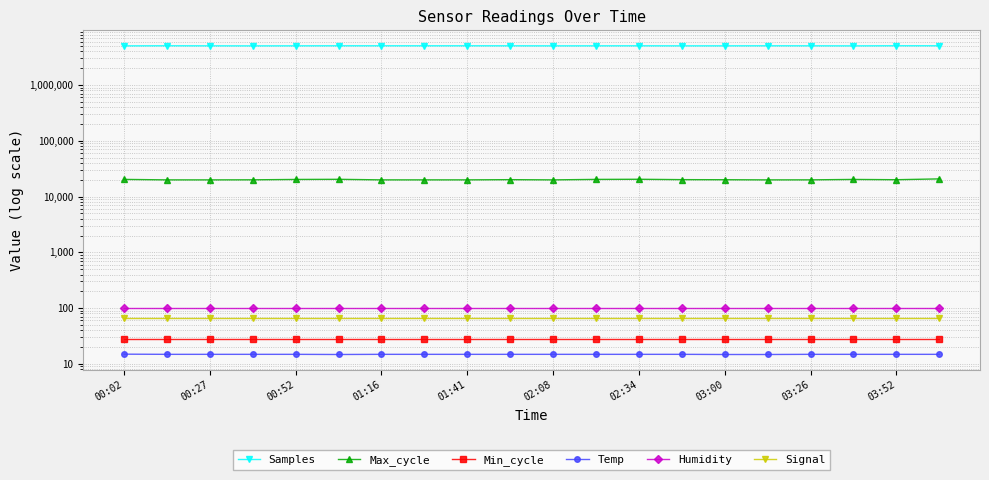

How many categories are shown in the chart?

20